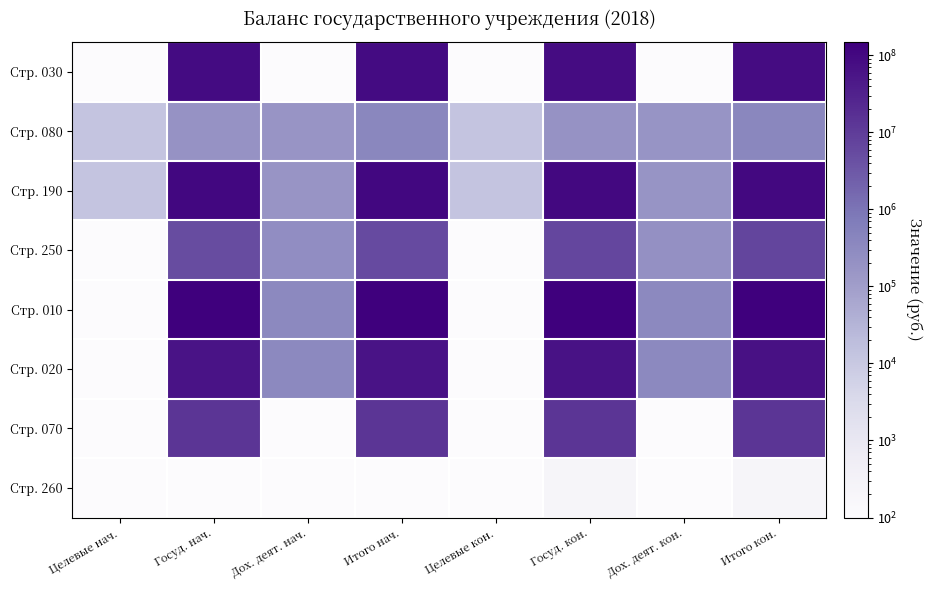

What is the maximum value shown in the chart?

149154093.6